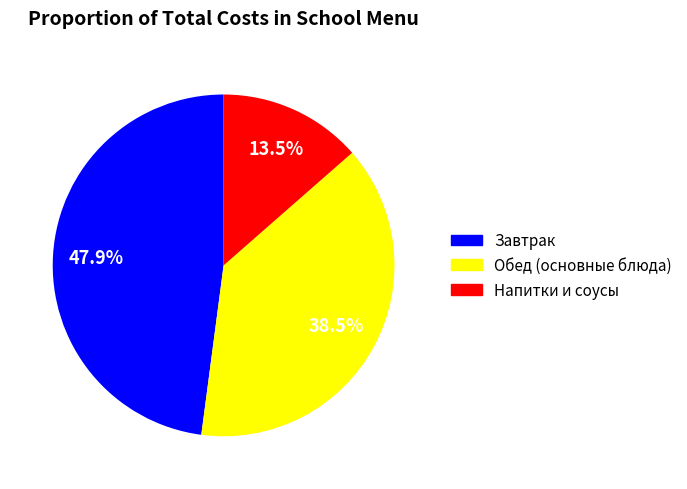

Is there a majority slice in this chart?

No